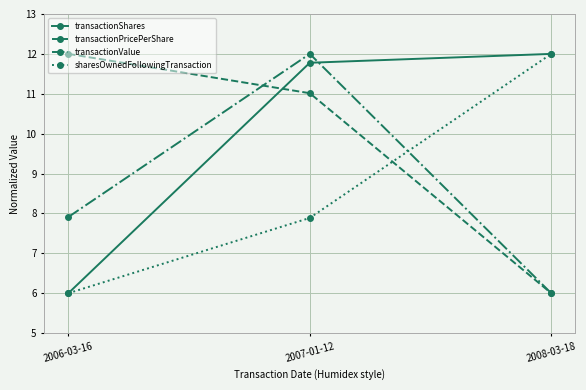

What is the sum of all transactionValue values?

25.9